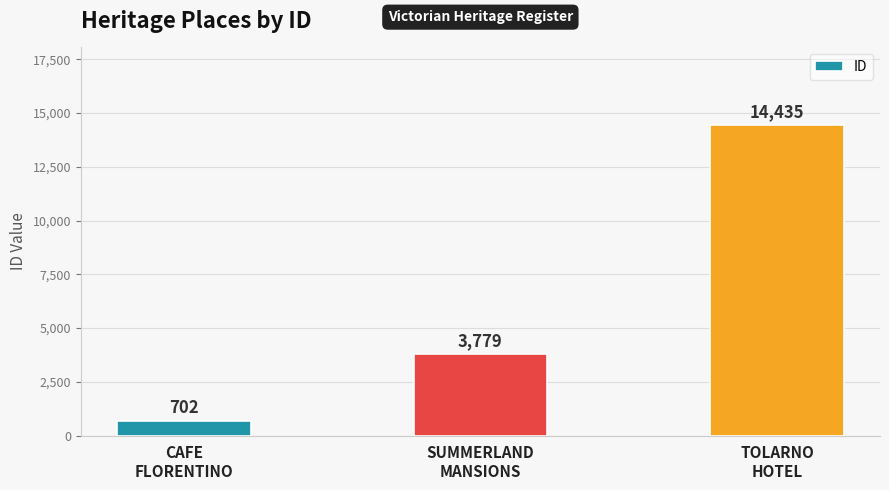

Rank the categories by value from highest to lowest.

TOLARNO
HOTEL, SUMMERLAND
MANSIONS, CAFE
FLORENTINO